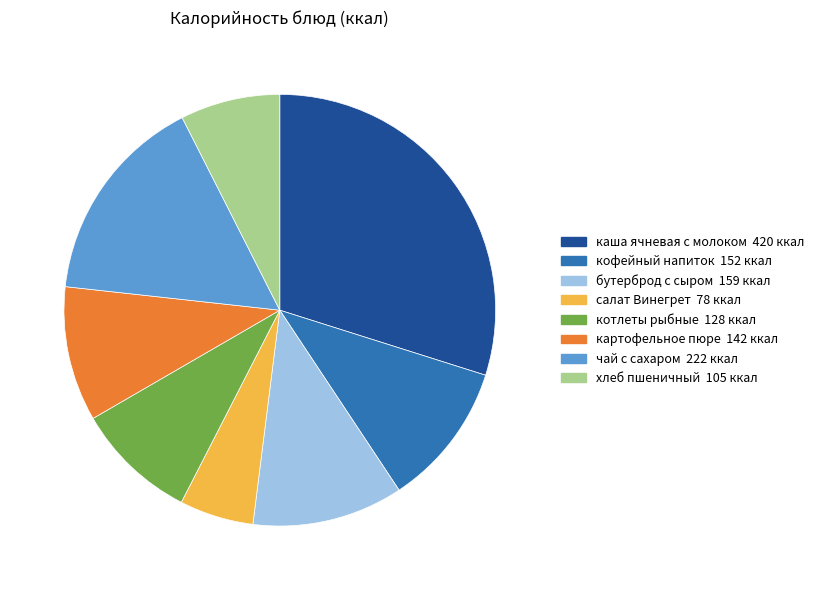

Which category has the smallest portion of the pie?

салат Винегрет